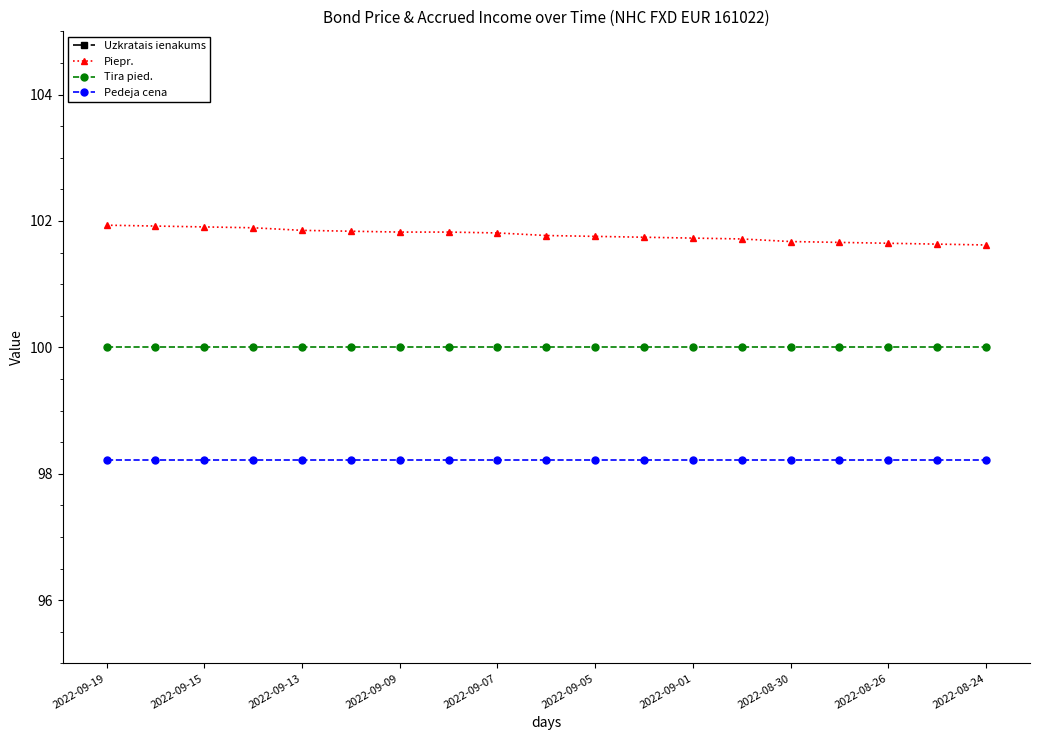

True or false: Piepr. has a value of 101.7 at 2022-08-30.

True